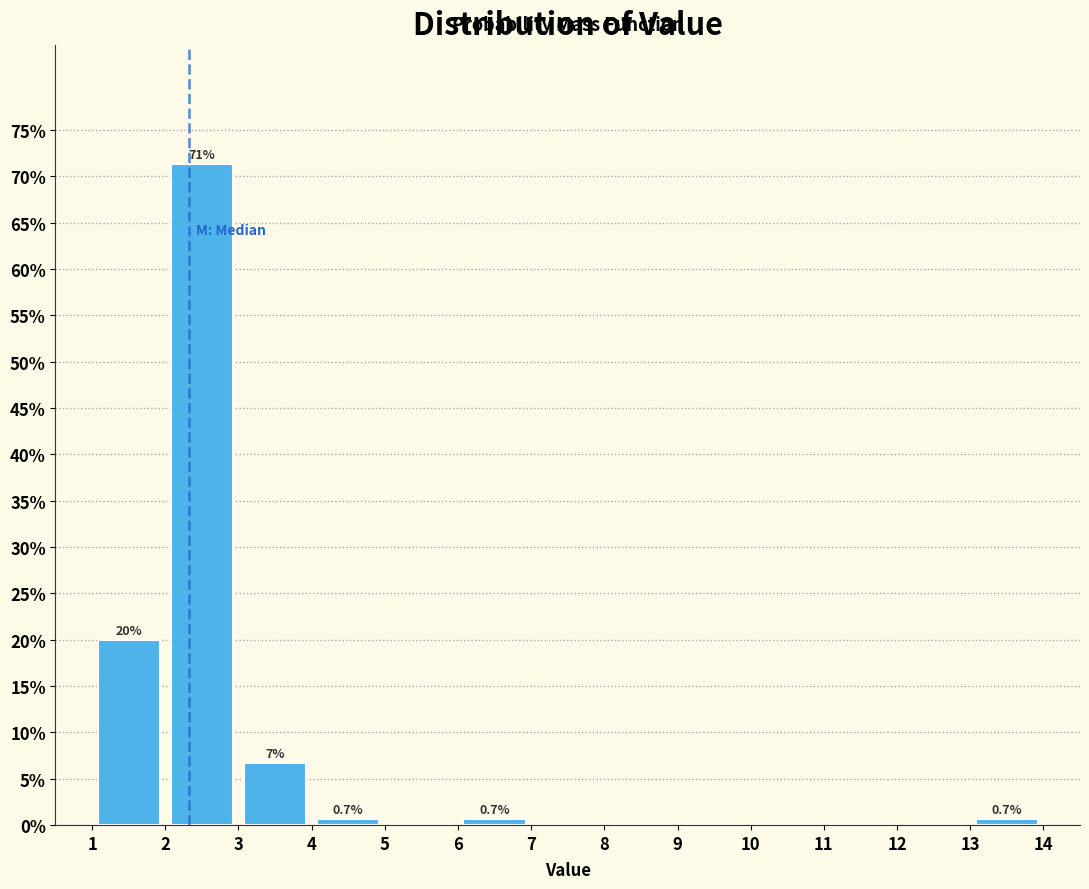

Which range on the x-axis has the tallest bar?

2 to 3